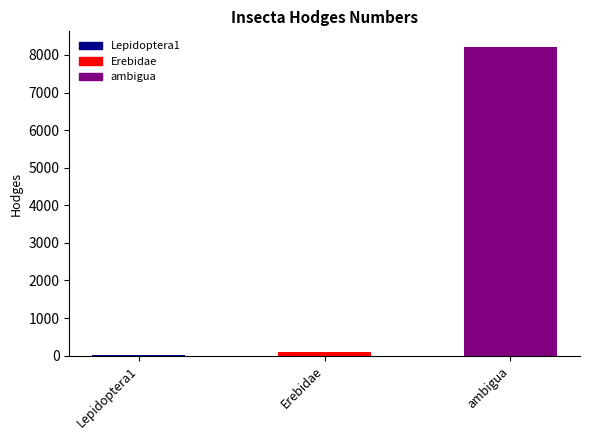

Reading right to left, list all the values displayed in this chart.

ambigua=8218.0	Erebidae=93.2	Lepidoptera1=29.0